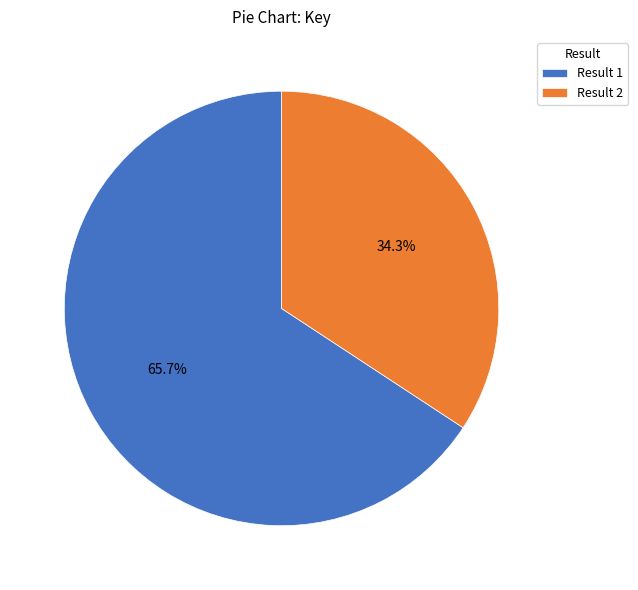

What is the ratio of the value at Result 2 to the value at Result 1?

0.5